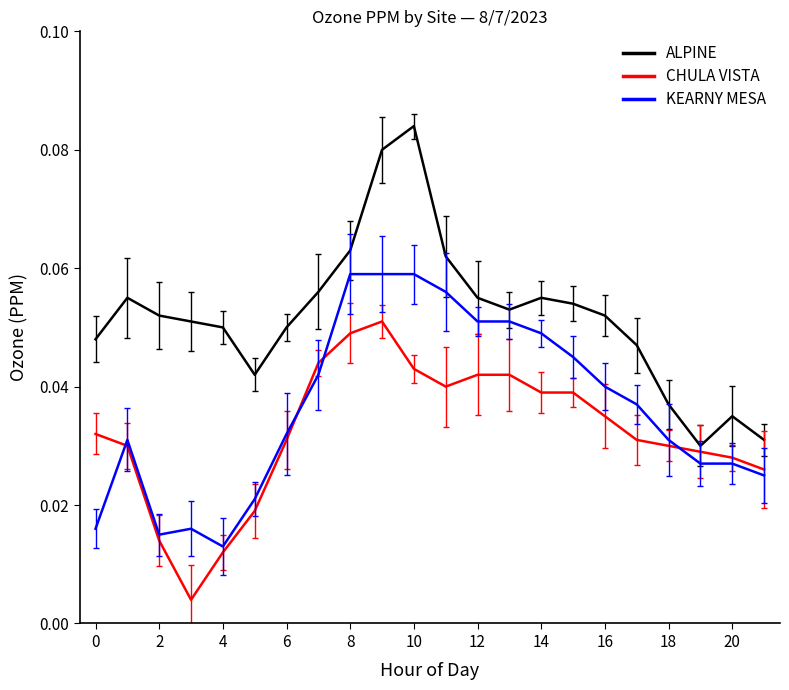

Which series has the largest total across all categories?

ALPINE